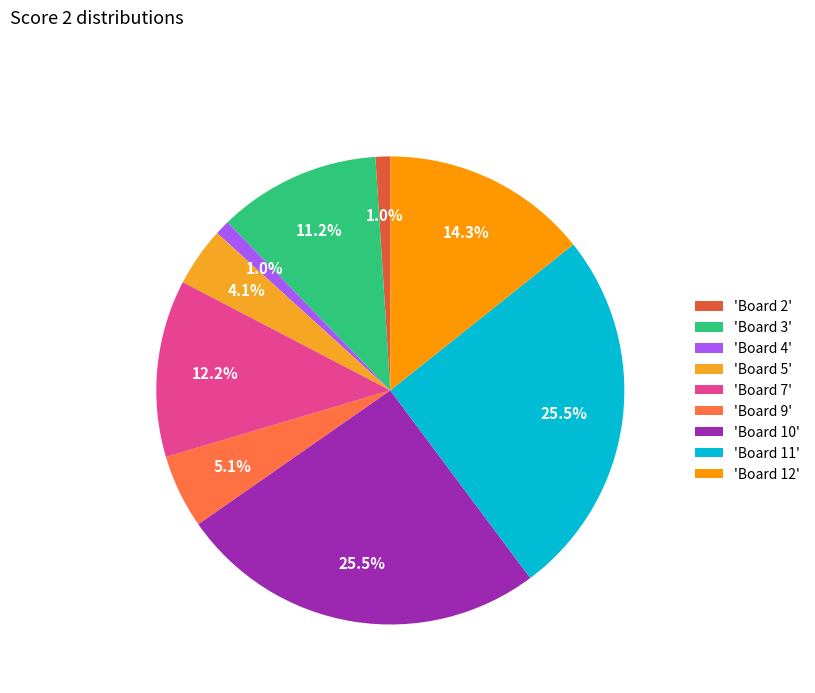

How many segments does this pie chart have?

9